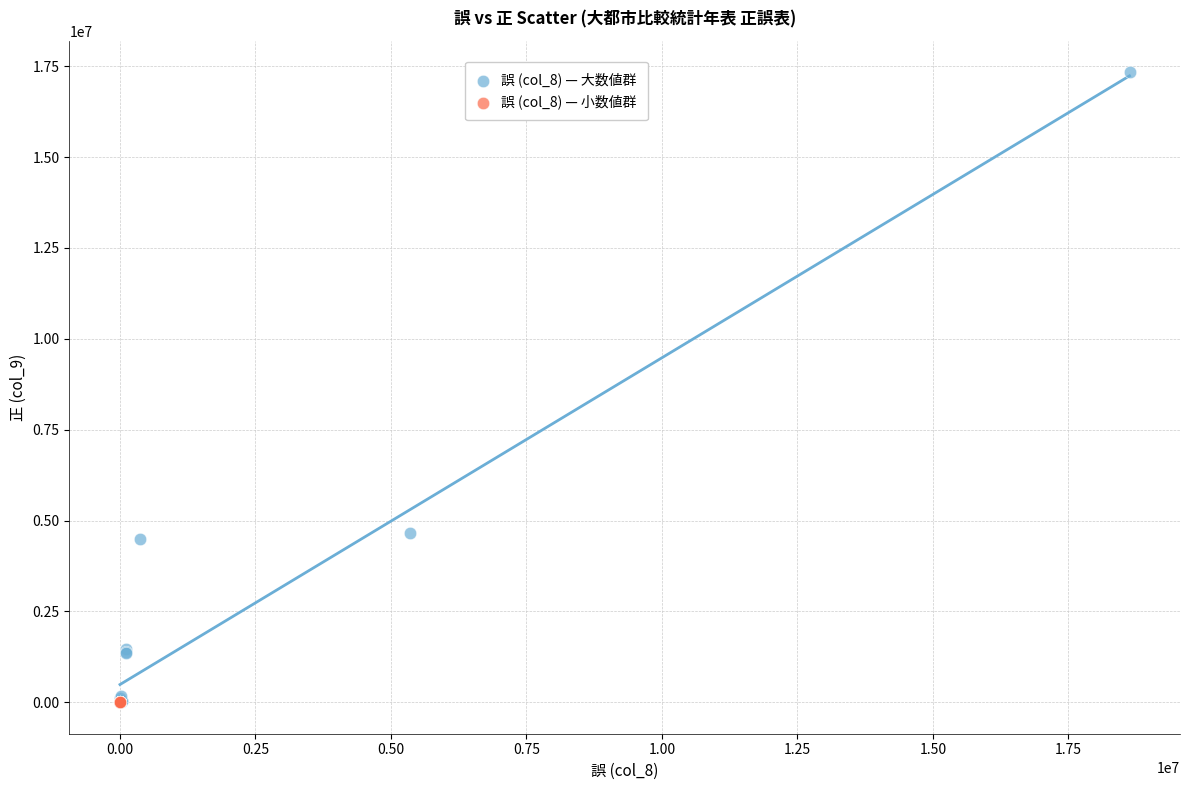

Which series reaches the maximum Y coordinate?

誤 (col_8) — 大数値群